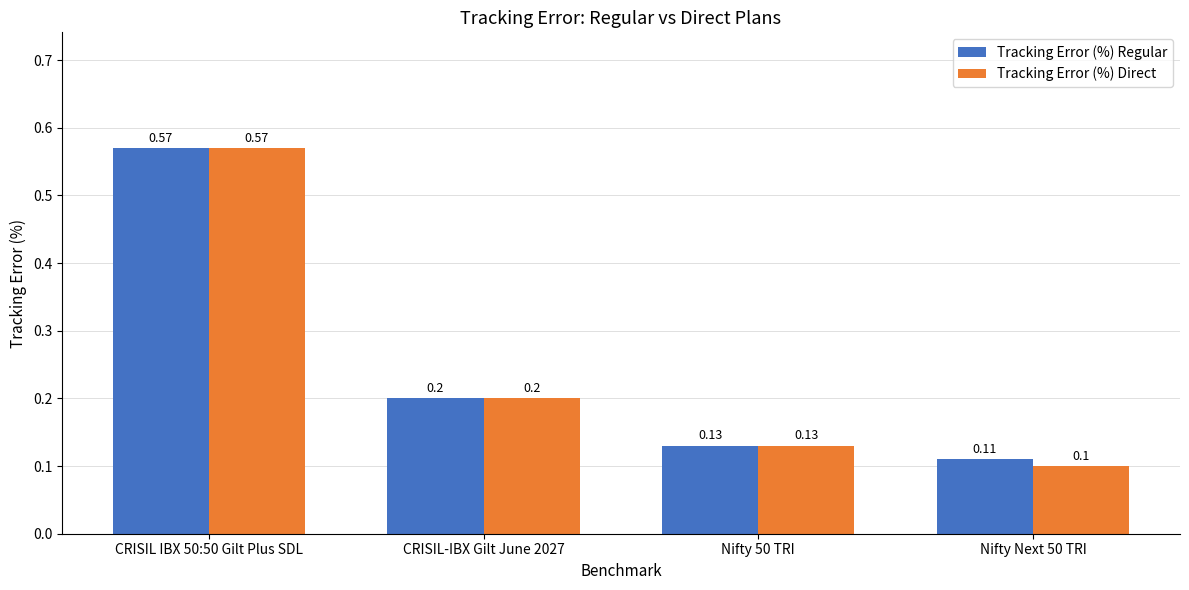

Between Nifty 50 TRI and Nifty Next 50 TRI, which series saw the biggest shift?

Tracking Error (%) Direct